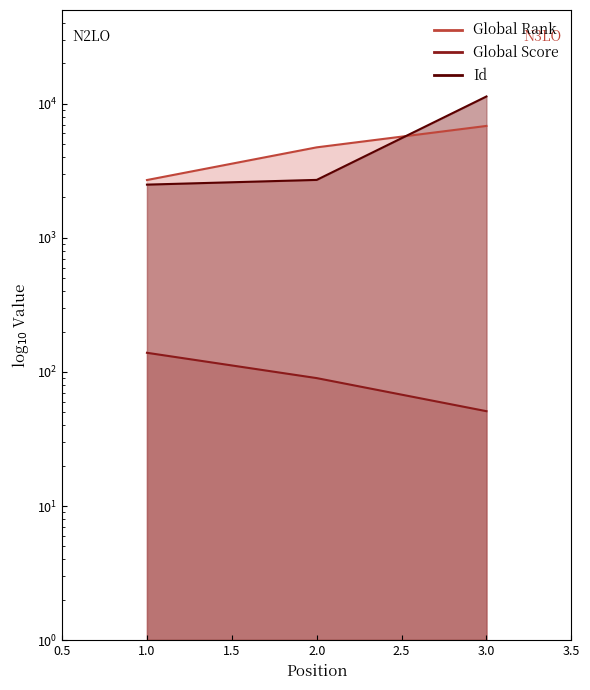

Which series has the largest total across all categories?

Id